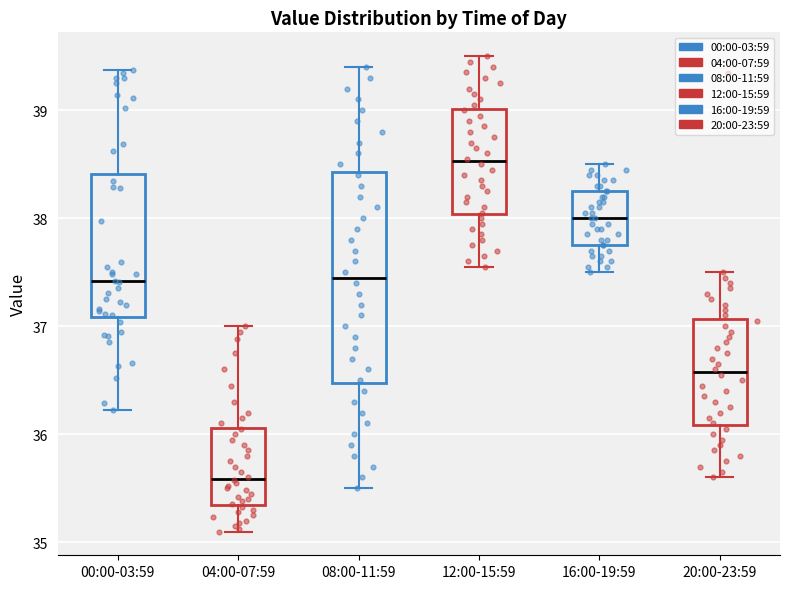

Which box's median line is the highest?

12:00-15:59